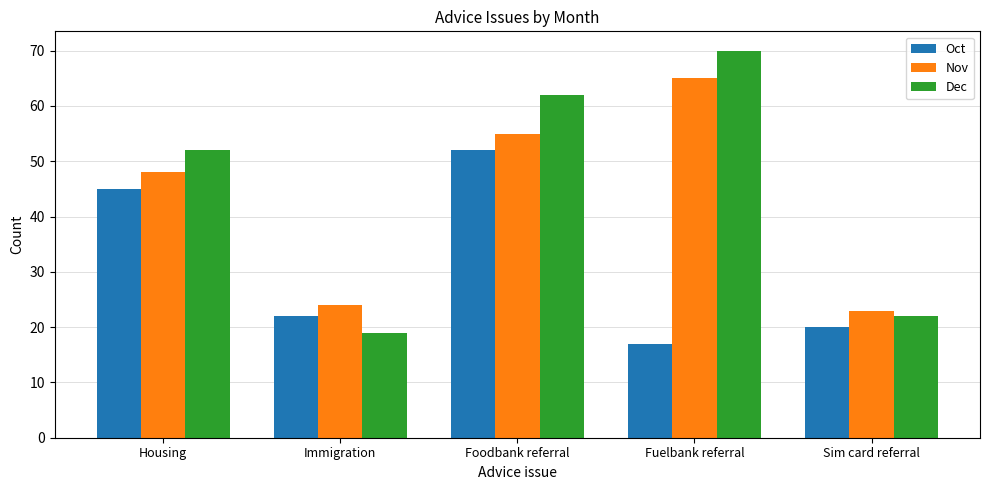

Reading left to right, what are all the values shown in this chart?

Oct: 45	22	52	17	20
Nov: 48	24	55	65	23
Dec: 52	19	62	70	22